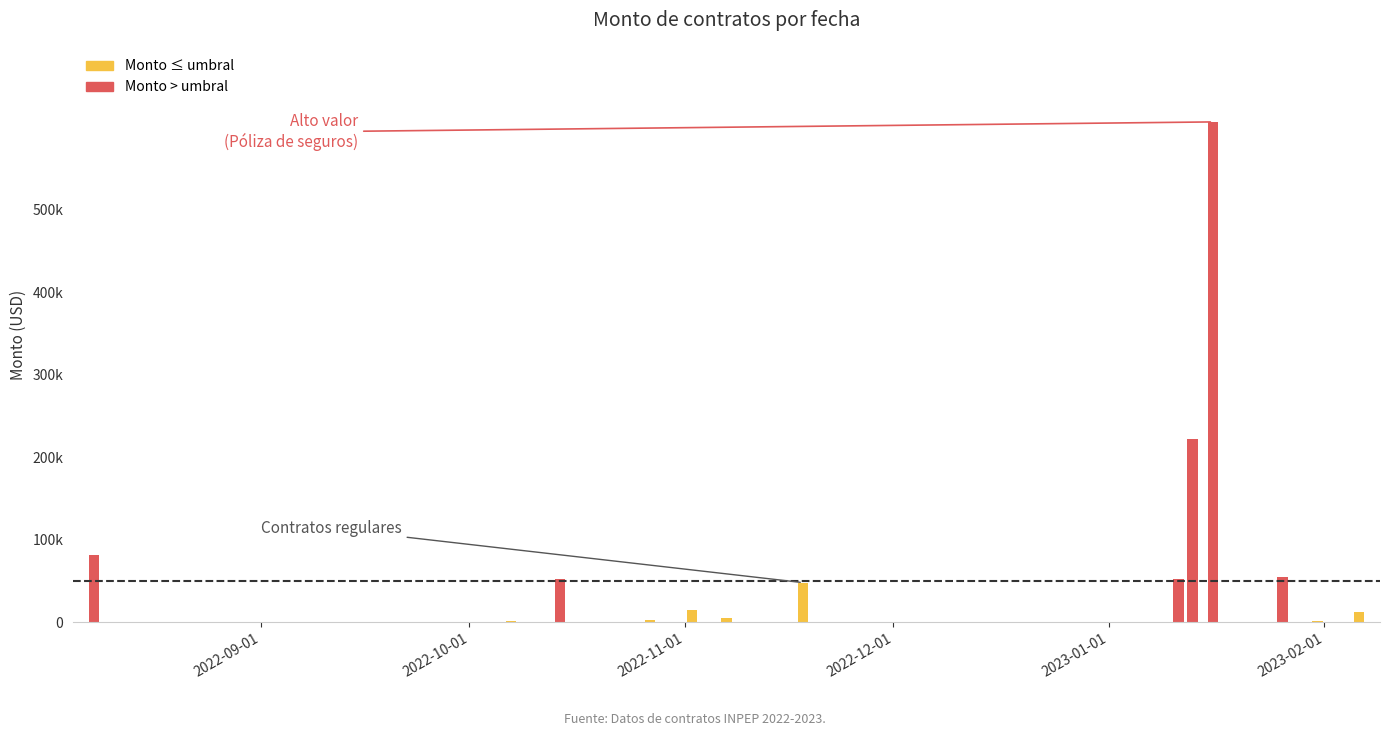

Between 2023-02-06 and 2023-01-13, which series saw the biggest shift?

Monto_below